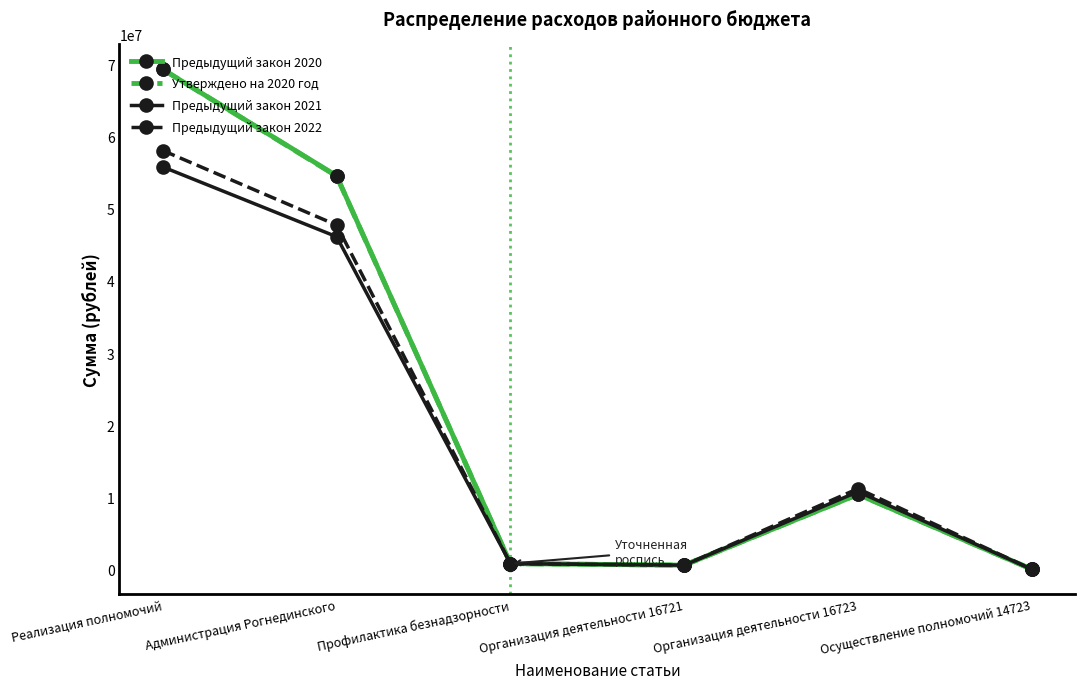

What is the difference between the second highest and minimum values in the Предыдущий закон 2021 series?

46048320.9